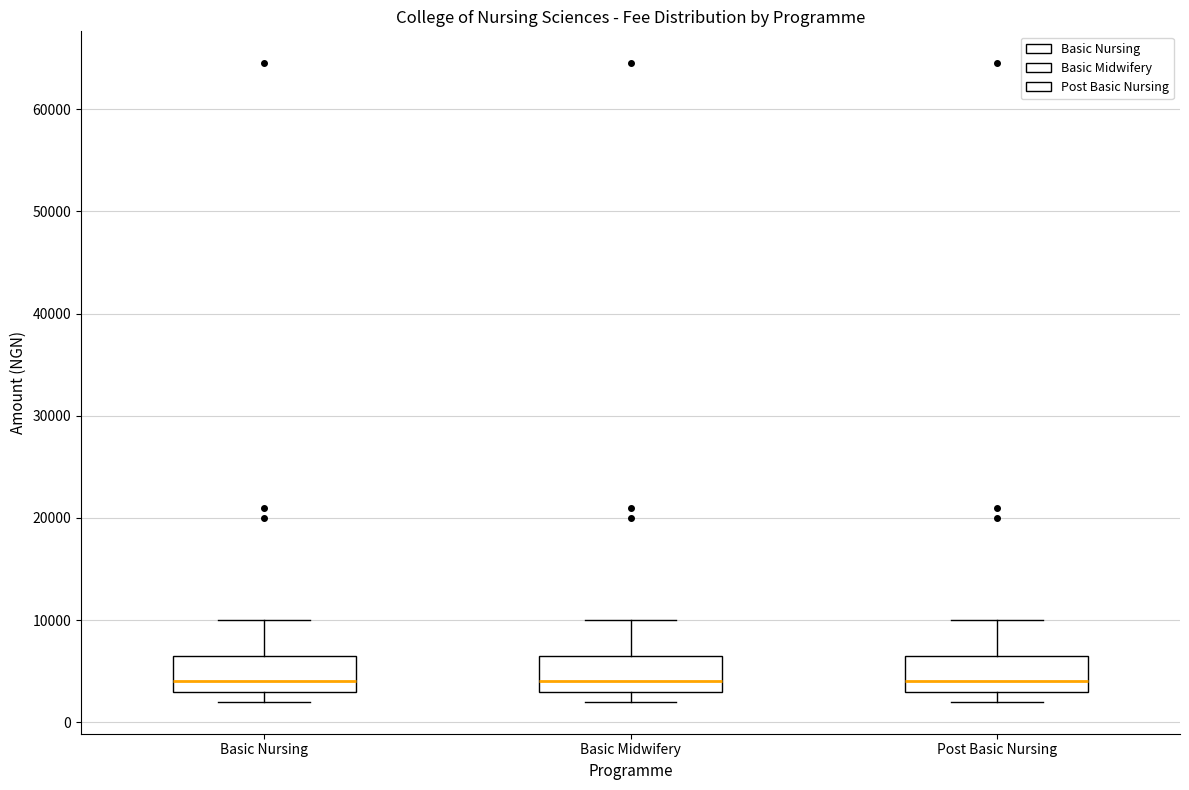

Reading left to right, transcribe this box plot: for each box, give where its median line is, the range the box spans, and where its two whiskers end, as read against the y-axis. The values are not printed on the chart, so give them approximately, as read against the axis.

Basic Nursing: median 4000, box 3000 to 7000, whiskers 2000 to 10000
Basic Midwifery: median 4000, box 3000 to 7000, whiskers 2000 to 10000
Post Basic Nursing: median 4000, box 3000 to 7000, whiskers 2000 to 10000